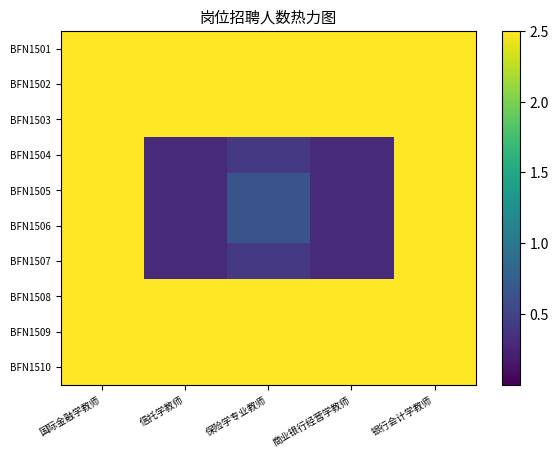

At how many categories does at least one series exceed 2?

5